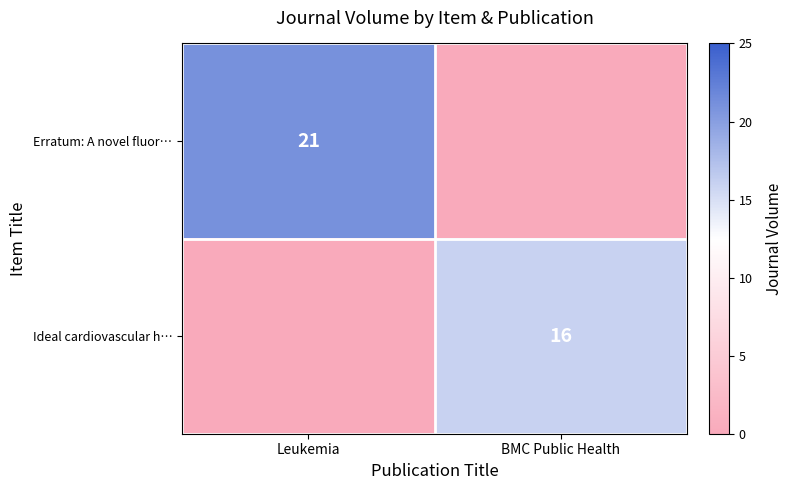

Between Leukemia and BMC Public Health, which series saw the biggest shift?

Erratum: A novel fluor…